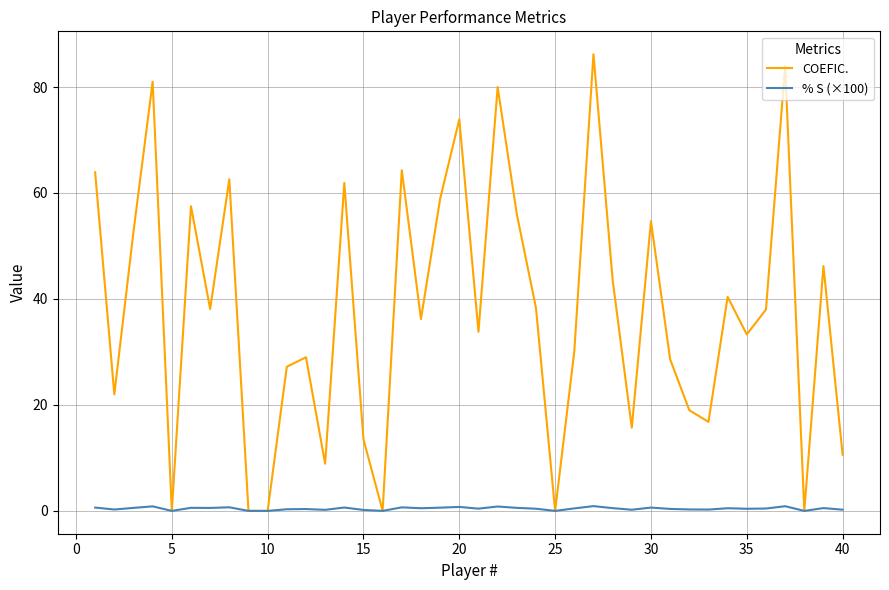

What is the average value of the COEFIC. series?

37.7